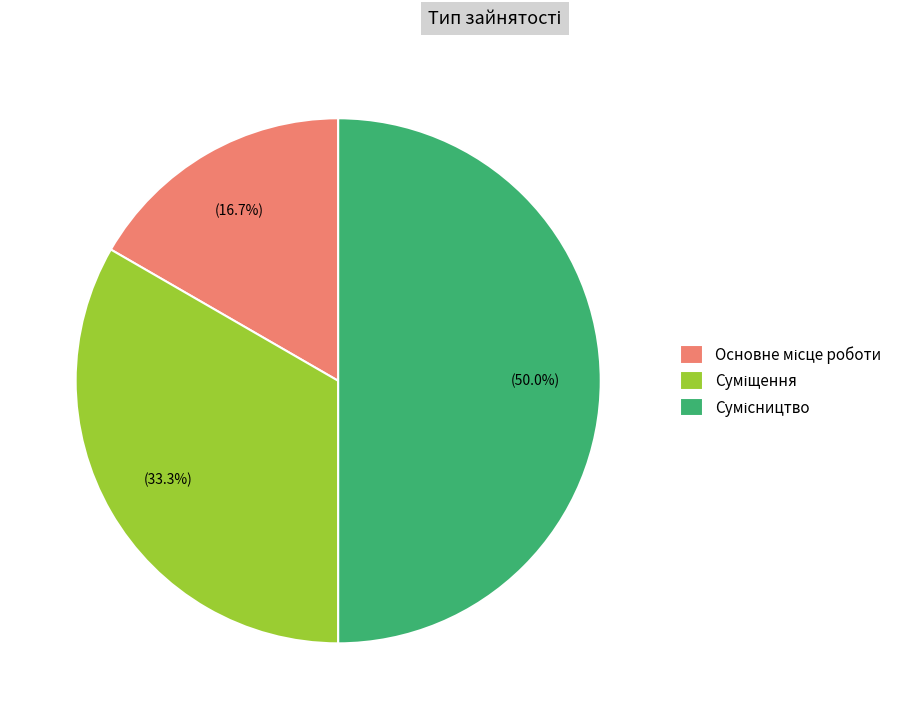

What is the smallest slice in the pie chart?

Основне місце роботи